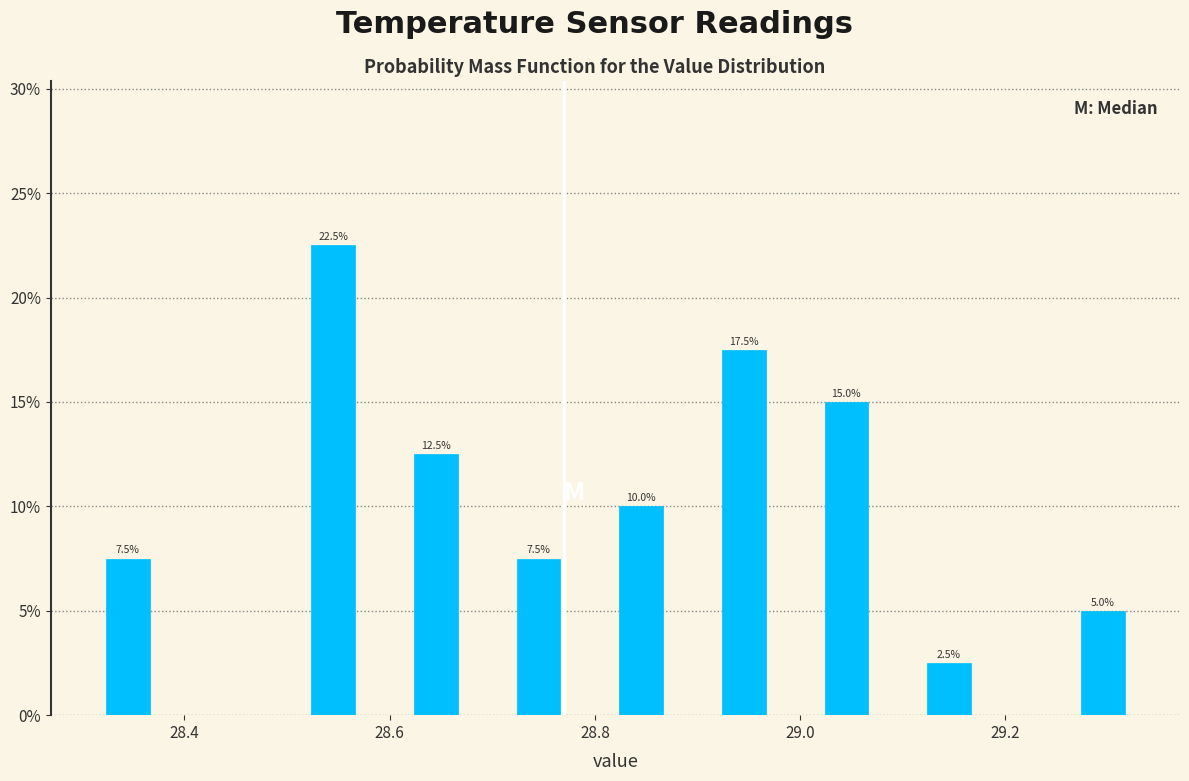

Read against the x-axis, roughly where is the centre of the tallest bar?

28.54